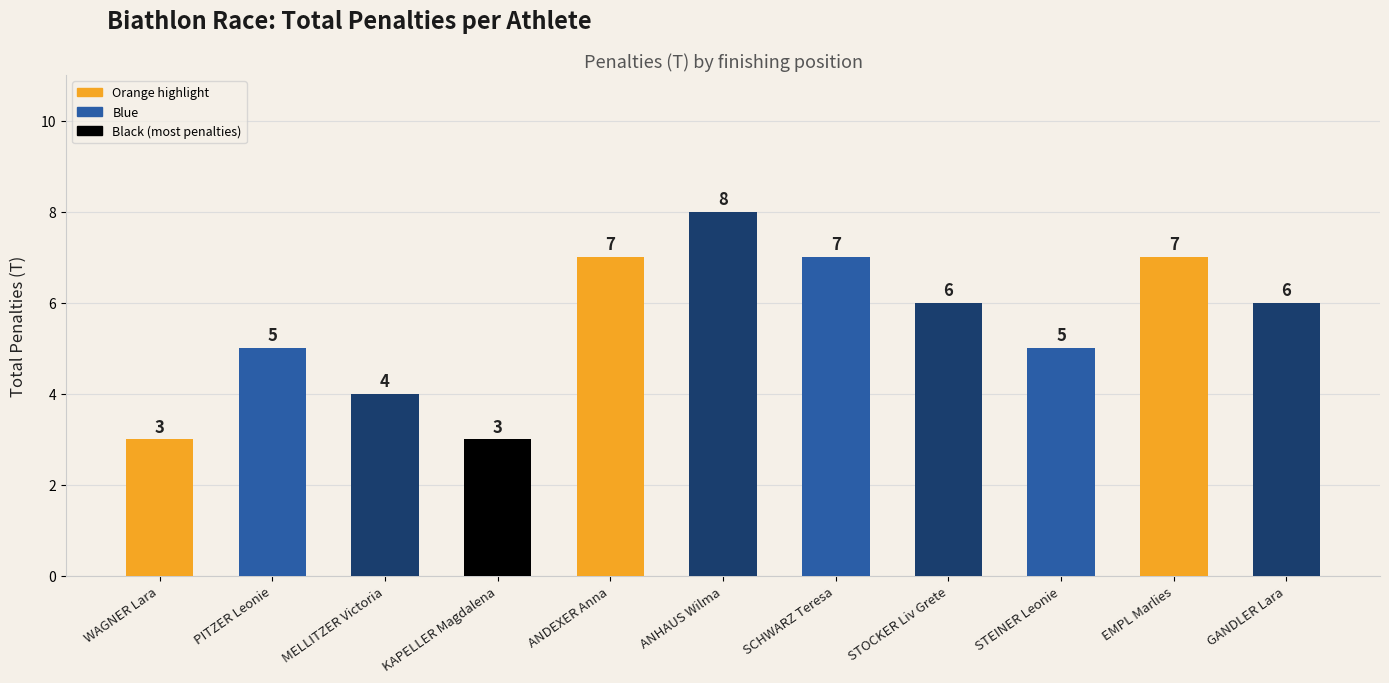

What is the approximate value at GANDLER Lara?

6